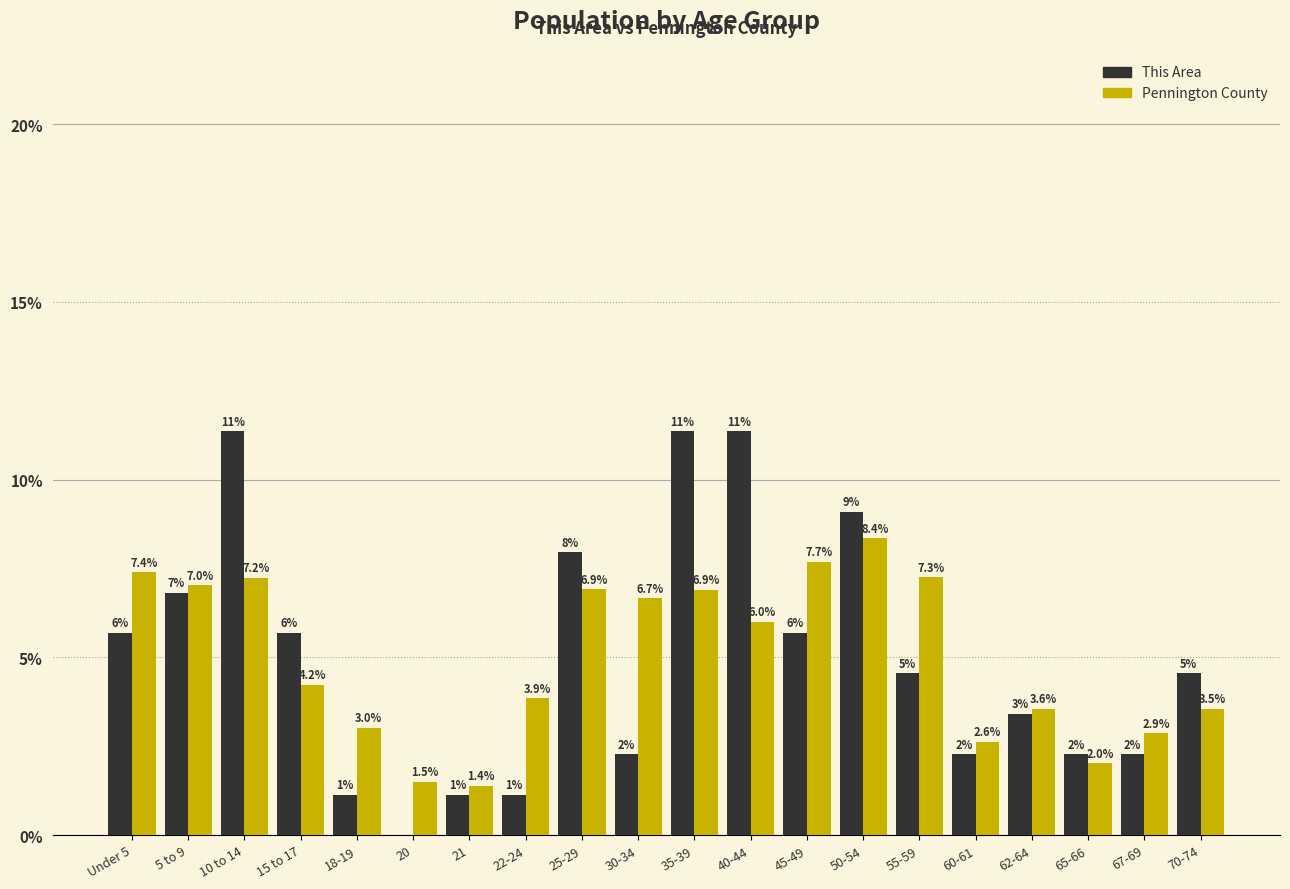

What is the maximum value for Pennington County?

8.4